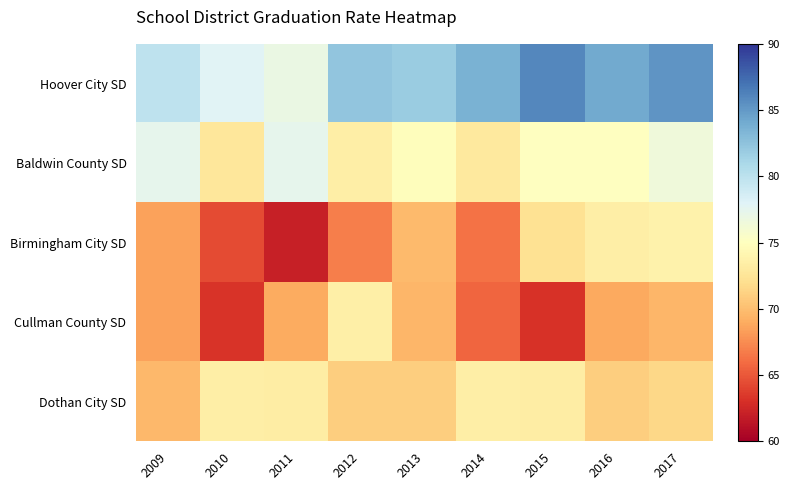

Which label corresponds to the largest value in the chart?

2015